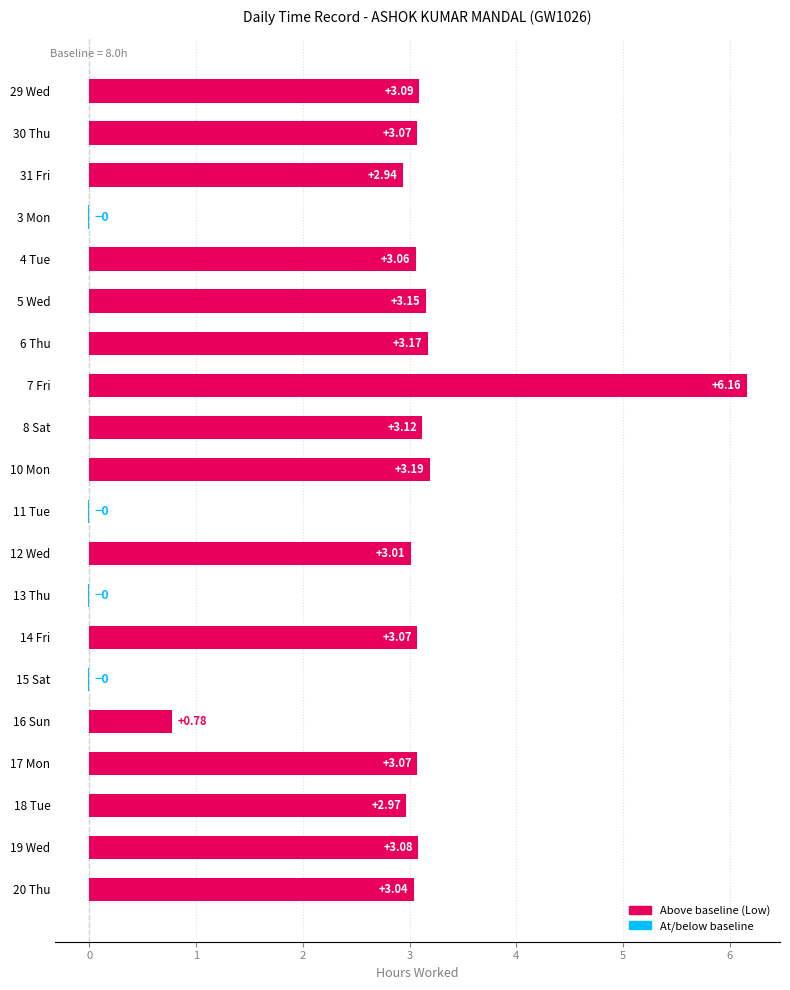

Are the bars horizontal?

Yes